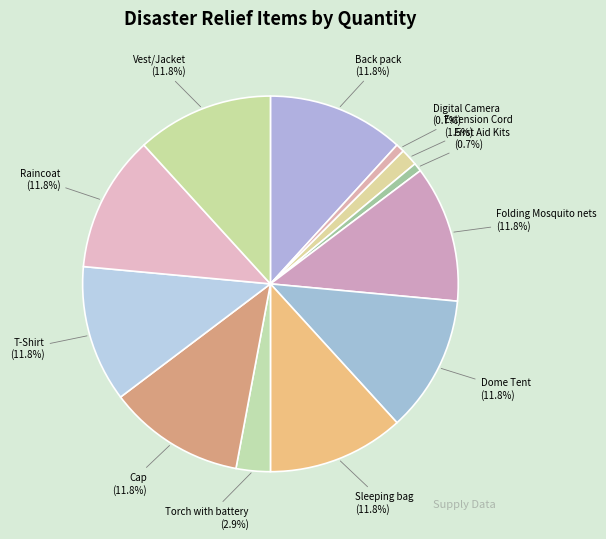

To the nearest percent, what is the combined percentage of Sleeping bag and Extension Cord?

13%